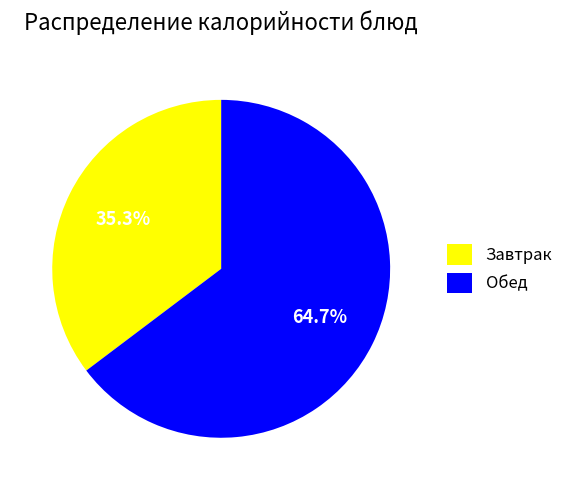

Rank the categories by value from highest to lowest.

Обед, Завтрак